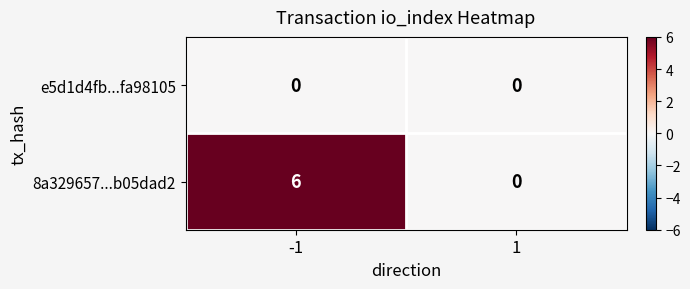

Rank the categories by 8a329657...b05dad2 value from highest to lowest.

-1, 1